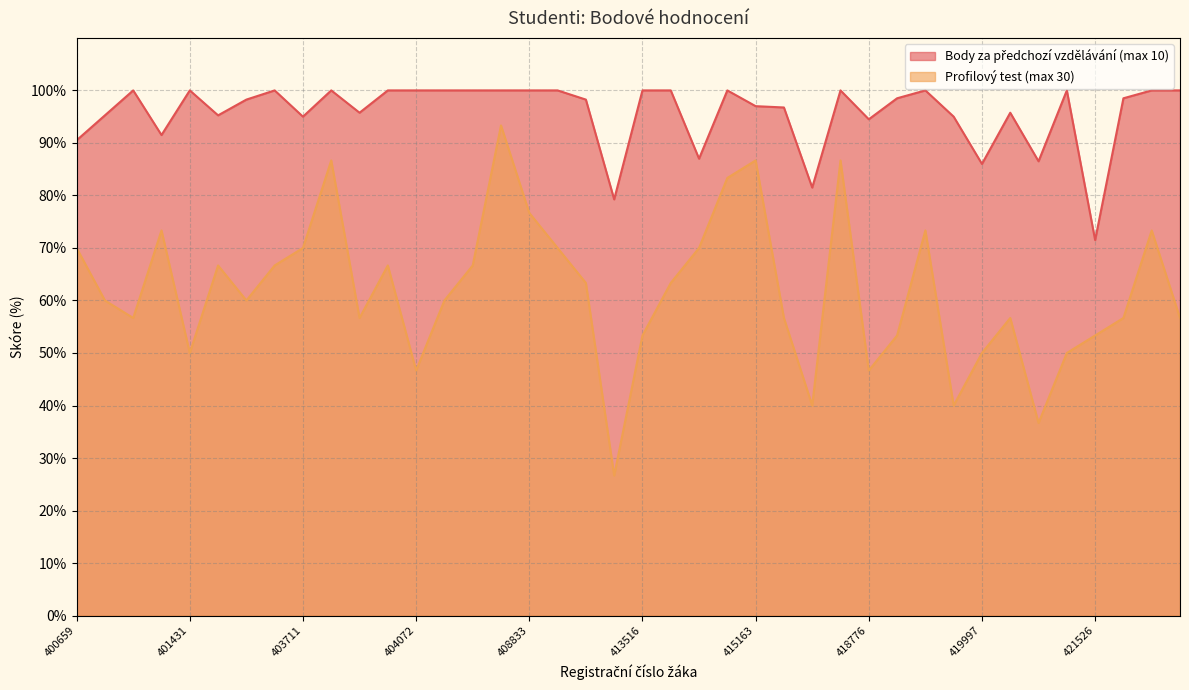

Is it true that Body za předchozí vzdělávání (max 10) equals 48.6 at 408833?

False